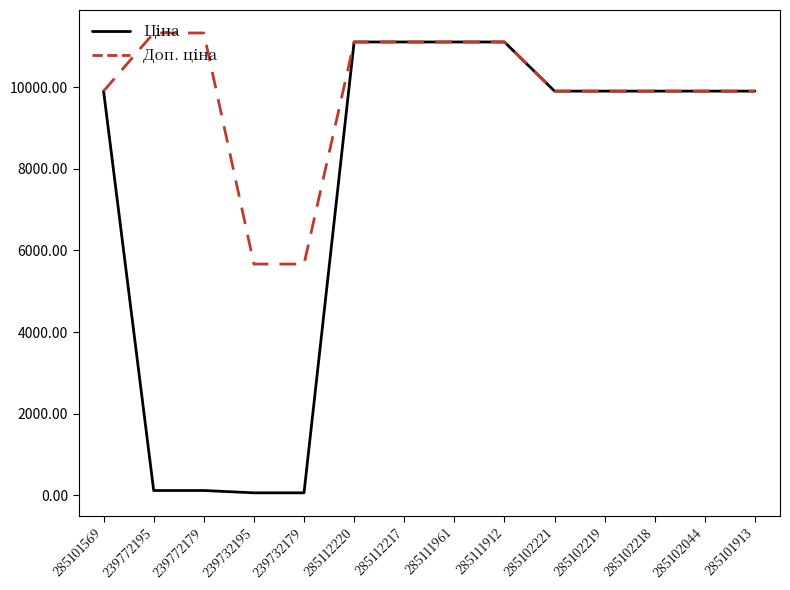

What is the total value across all series at 285102221?

19817.0